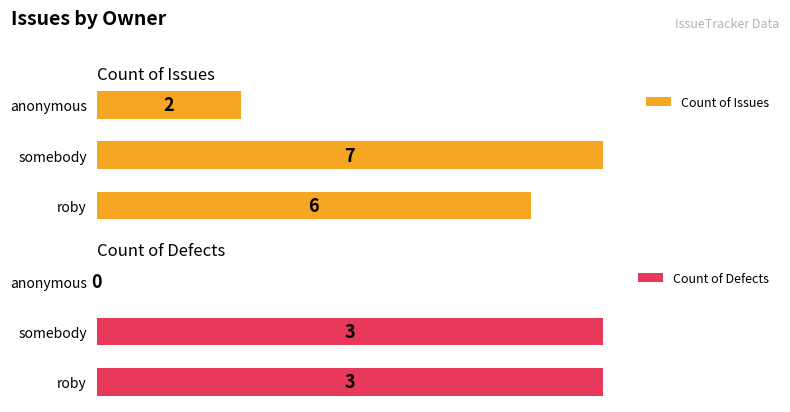

What are all the series names shown in the legend?

Count of Issues, Count of Defects